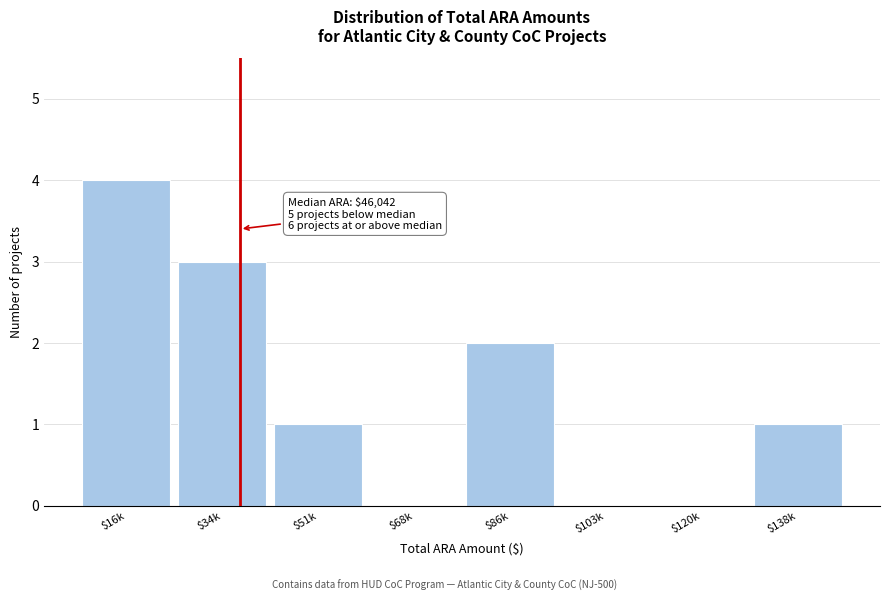

Is it true that the value at $138k is 1?

True